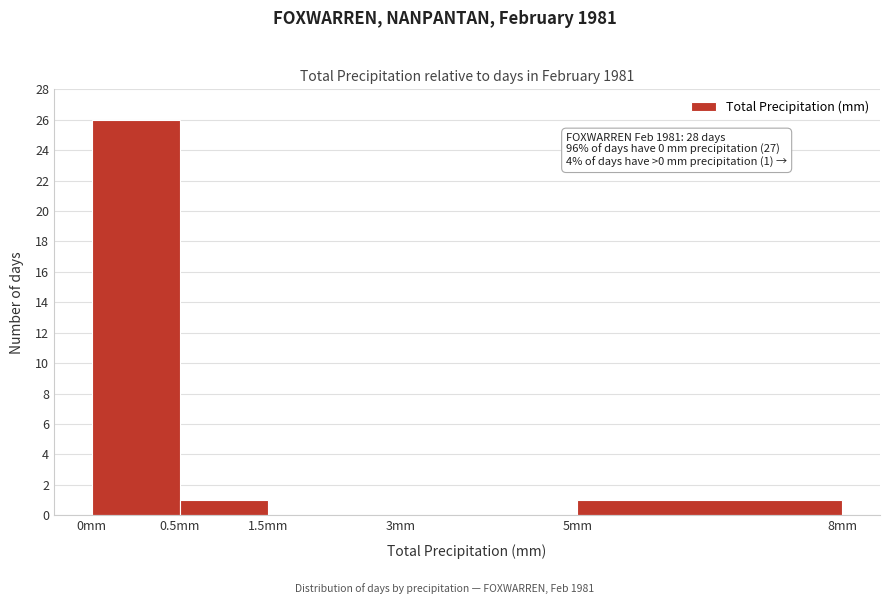

Reading left to right, what are all the values shown in this chart?

0mm=26	0.5mm=1	1.5mm=0	3mm=0	5mm=1